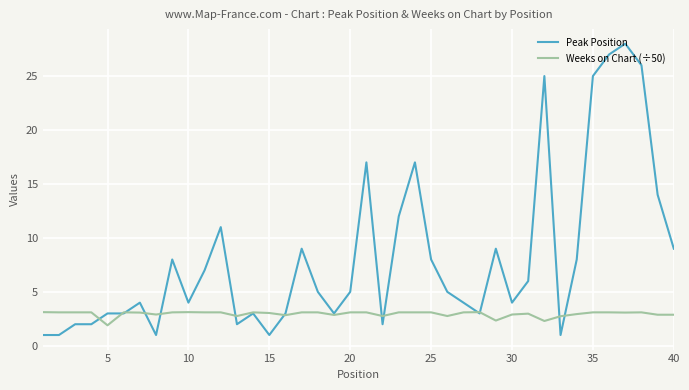

Which series has the widest spread of values?

Peak Position